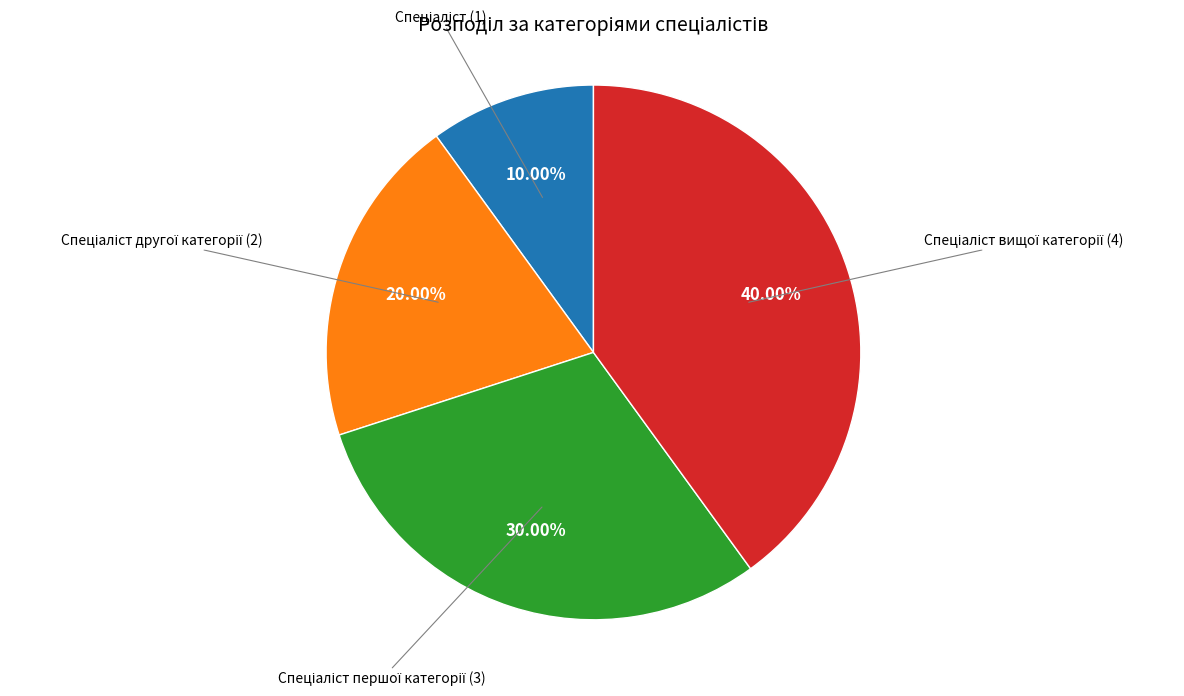

Is there any slice that represents more than half of the pie?

No